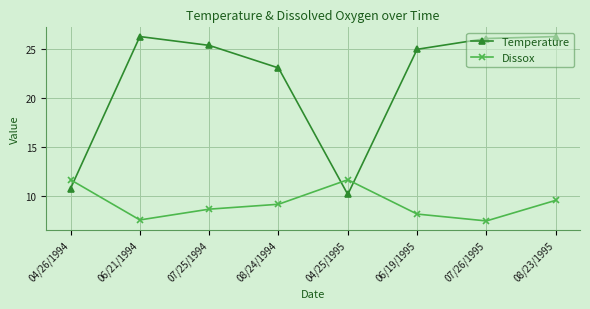

List the series in order of their overall mean, highest first.

Temperature, Dissox